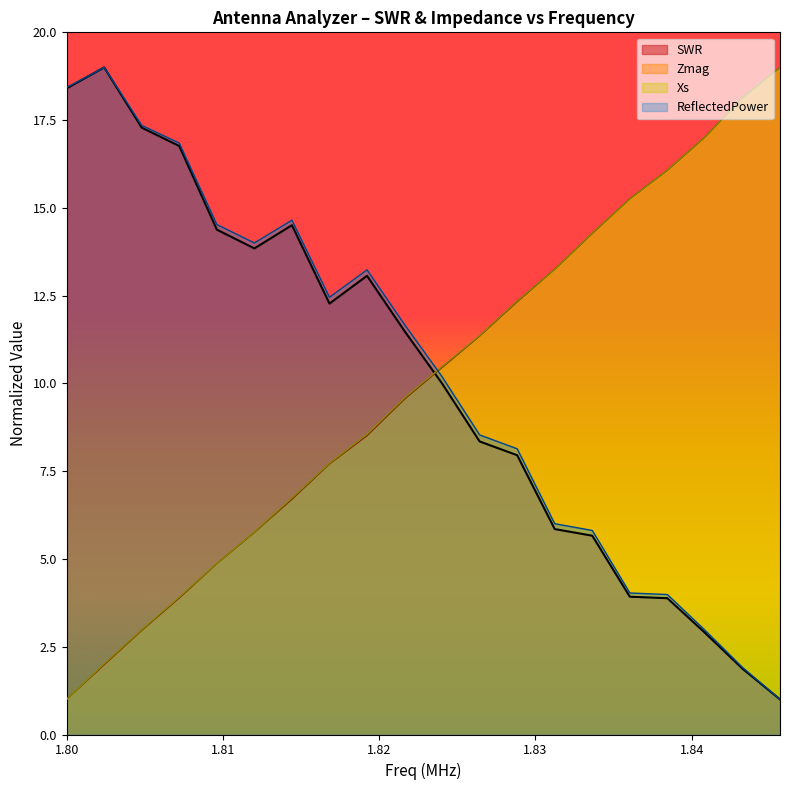

True or false: Xs has more than 1 points higher than both neighbors.

False